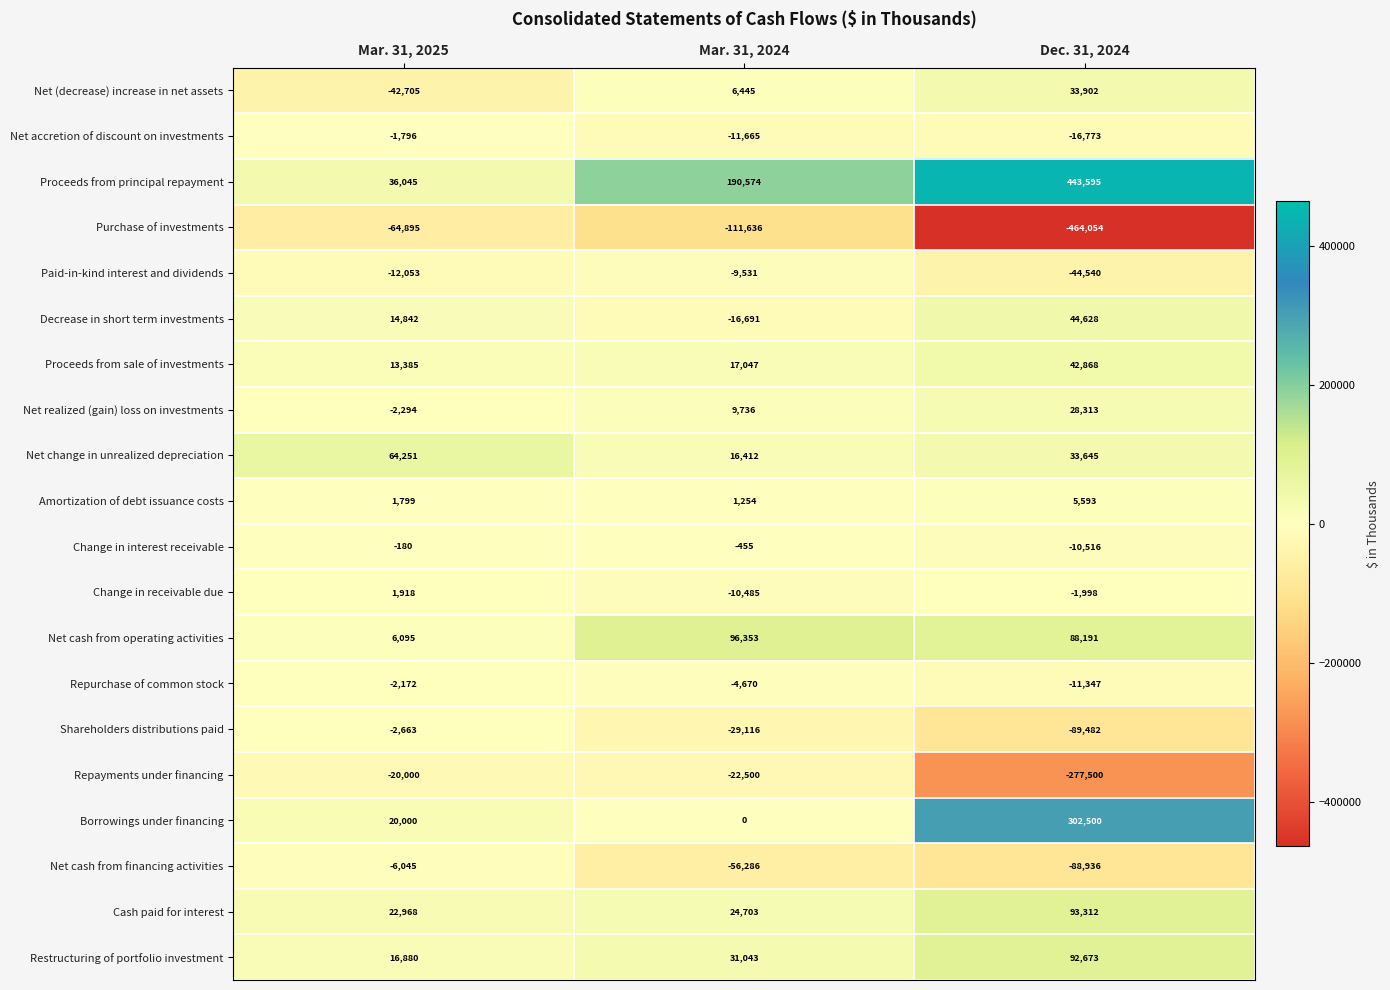

At how many categories does at least one series exceed 46034?

3